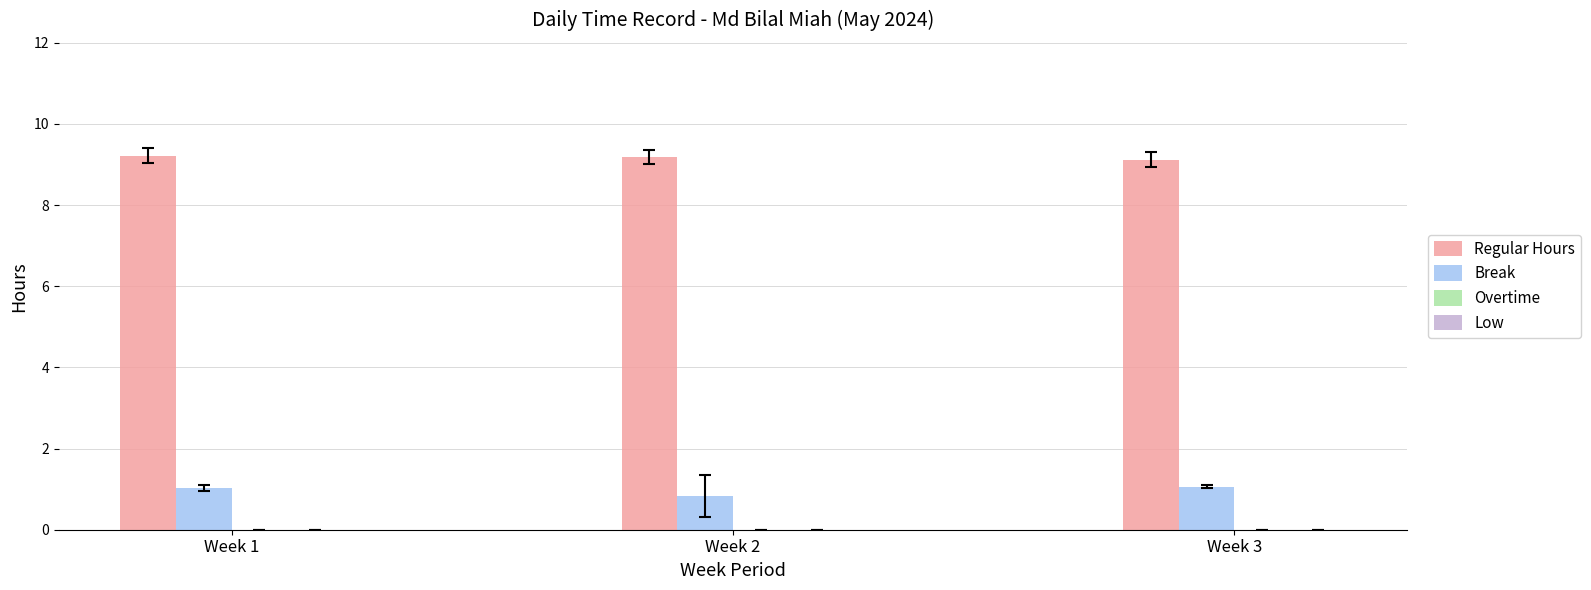

What is the sum of the Regular Hours values at Week 1 and Week 2?

18.4